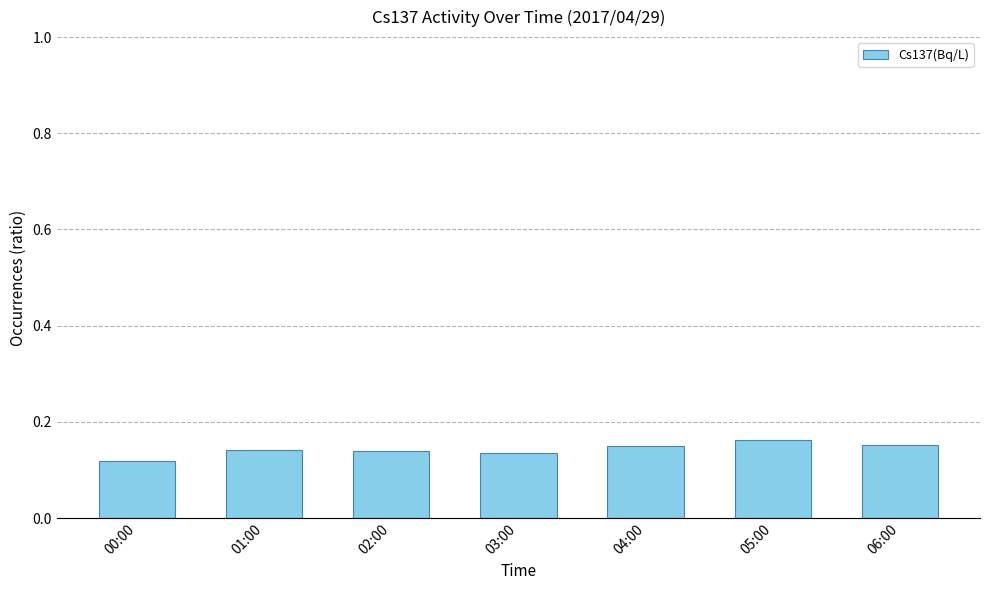

What is the label of the 3rd bar from the left?

02:00